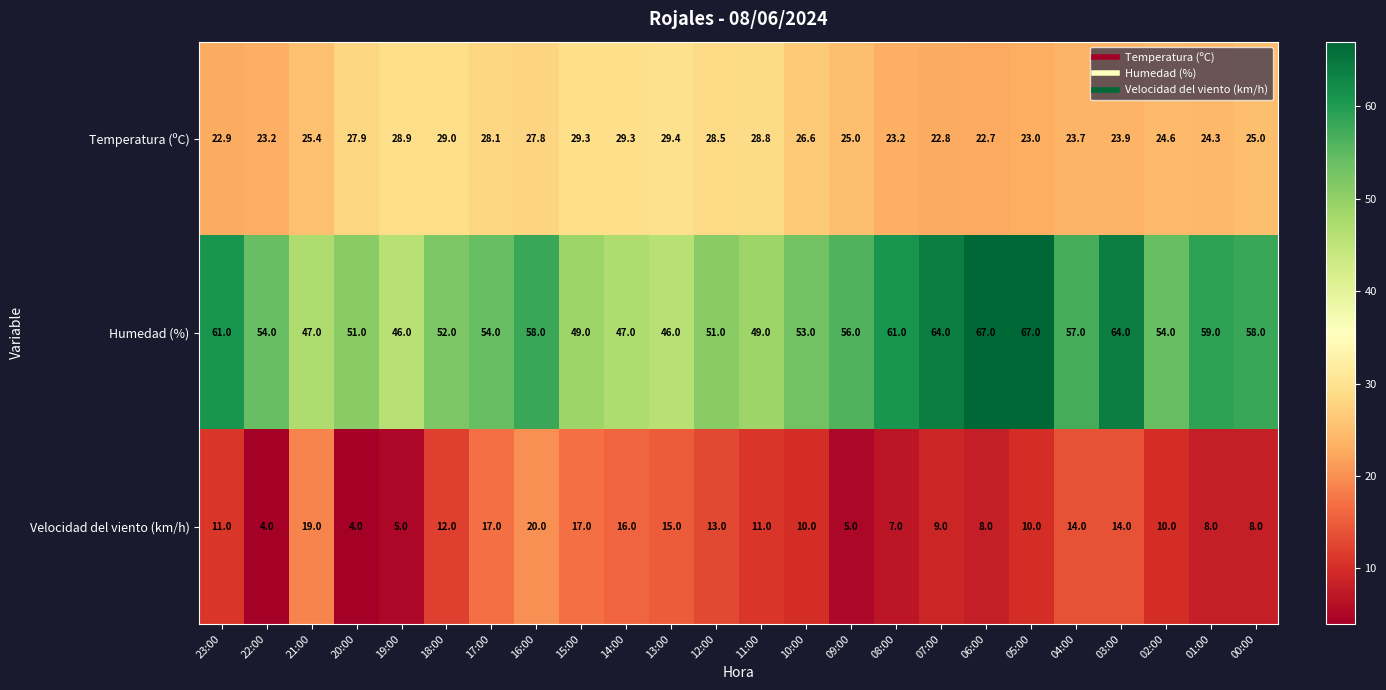

How many data points does each series have?

24